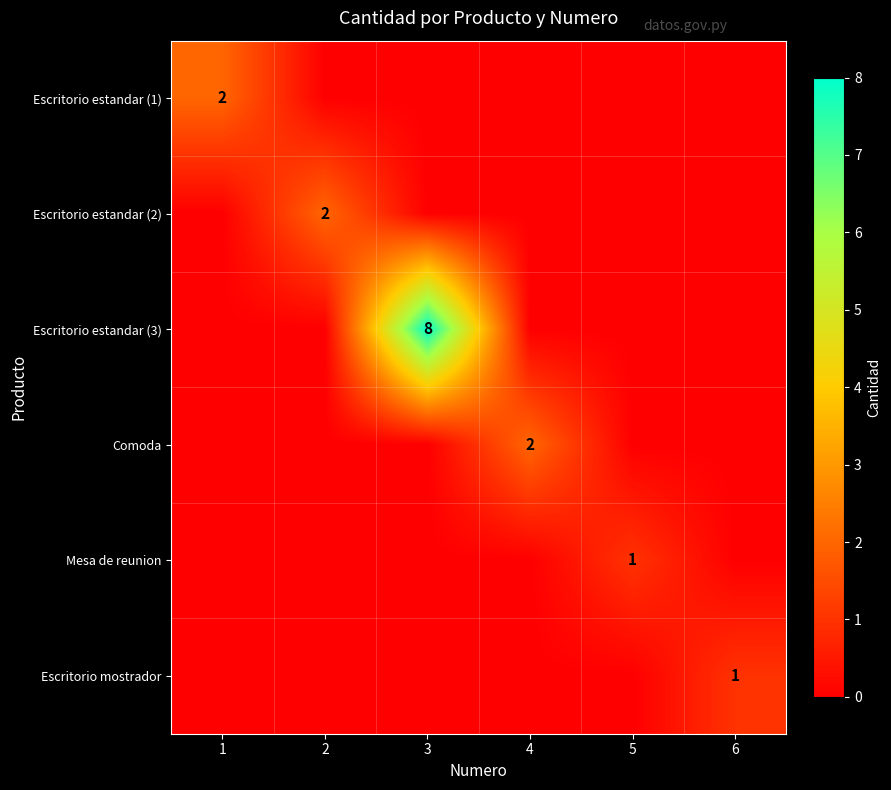

List the series in order of their peak value, highest first.

Escritorio estandar (3), Escritorio estandar (1), Escritorio estandar (2), Comoda, Mesa de reunion, Escritorio mostrador